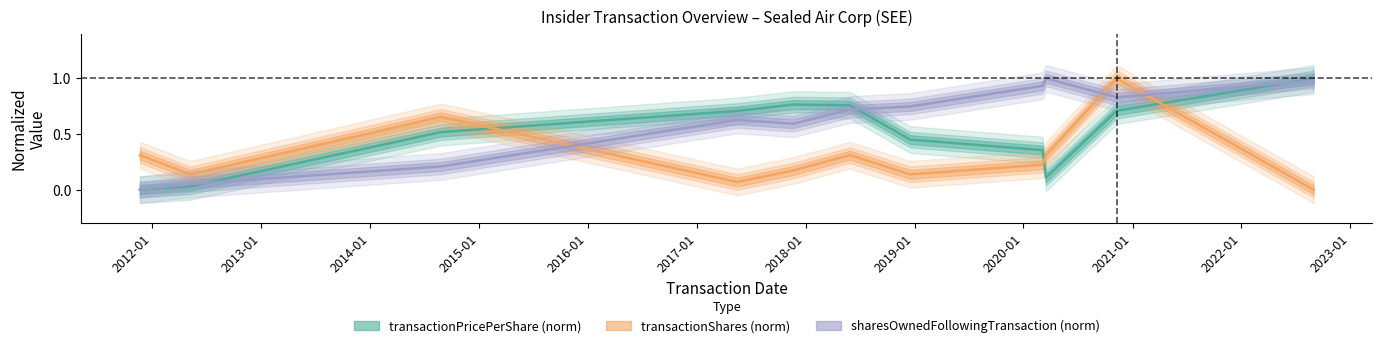

Is it true that sharesOwnedFollowingTransaction equals 1.0 at 2020-03-17?

True